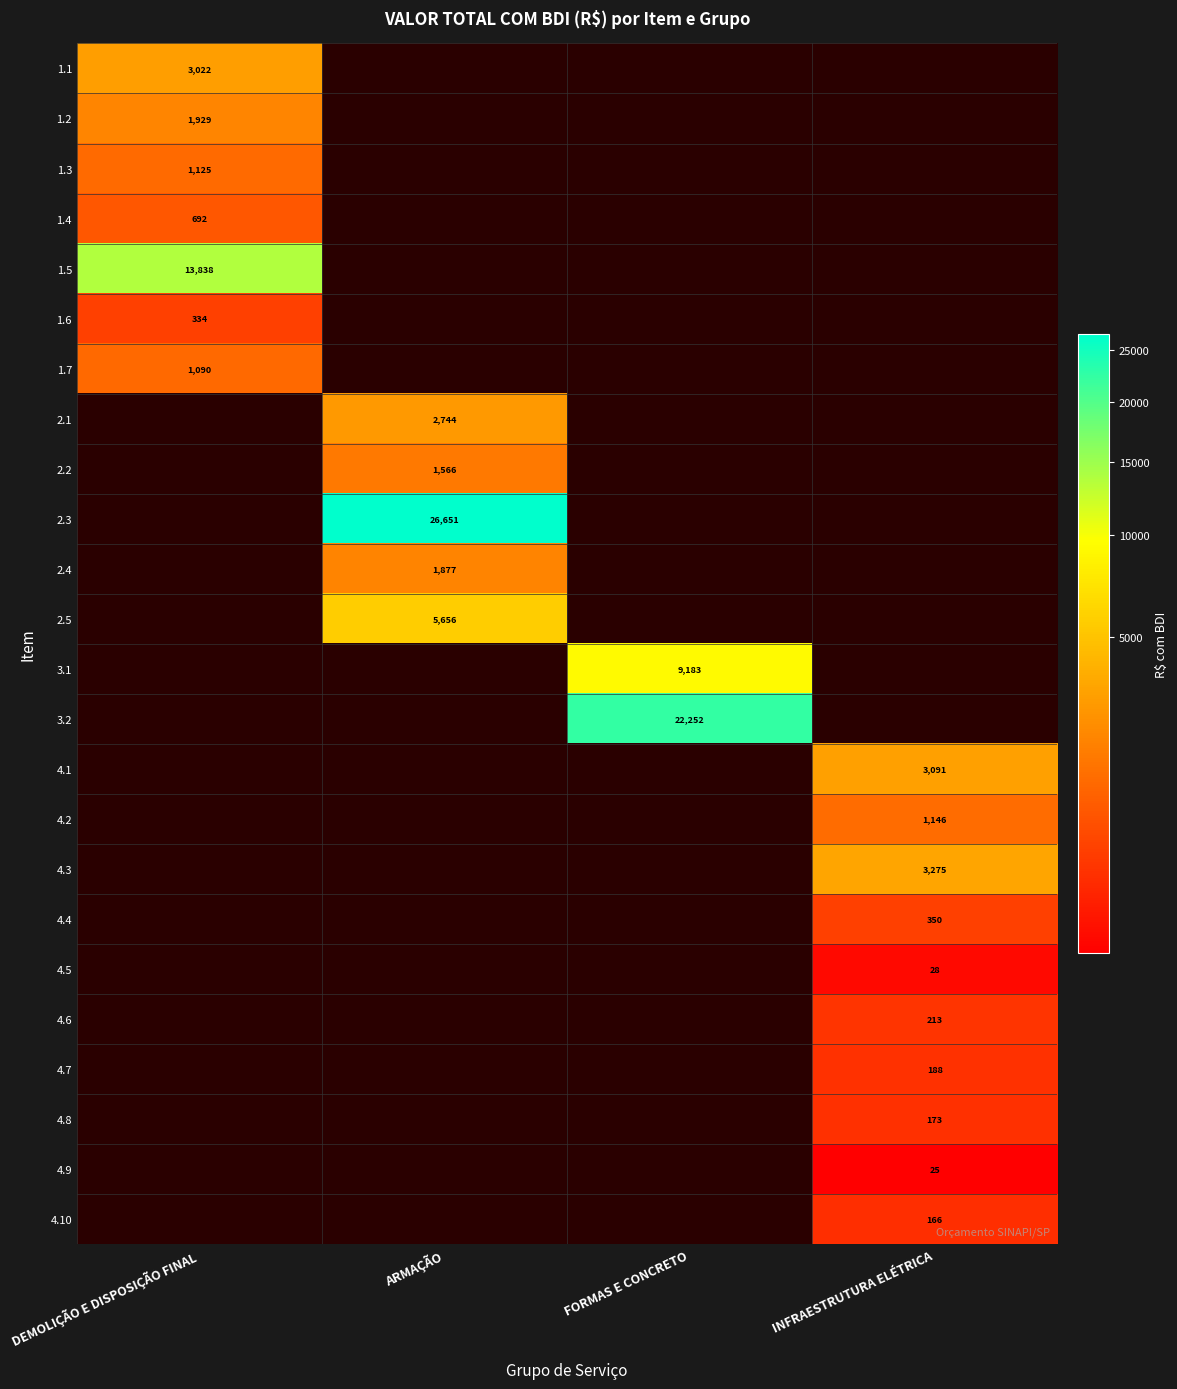

Is the value of 2.4 at ARMAÇÃO greater than the value of 2.3 at ARMAÇÃO?

No